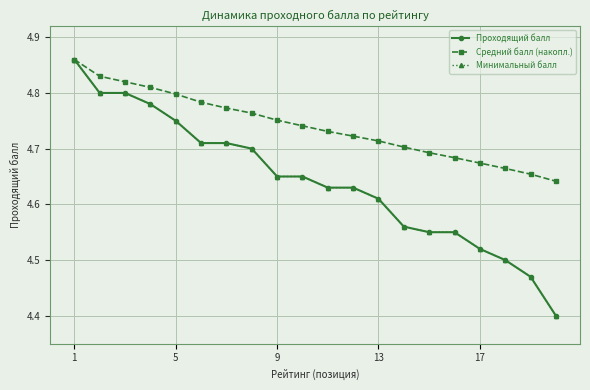

Is this an area chart (filled region under the line)?

No